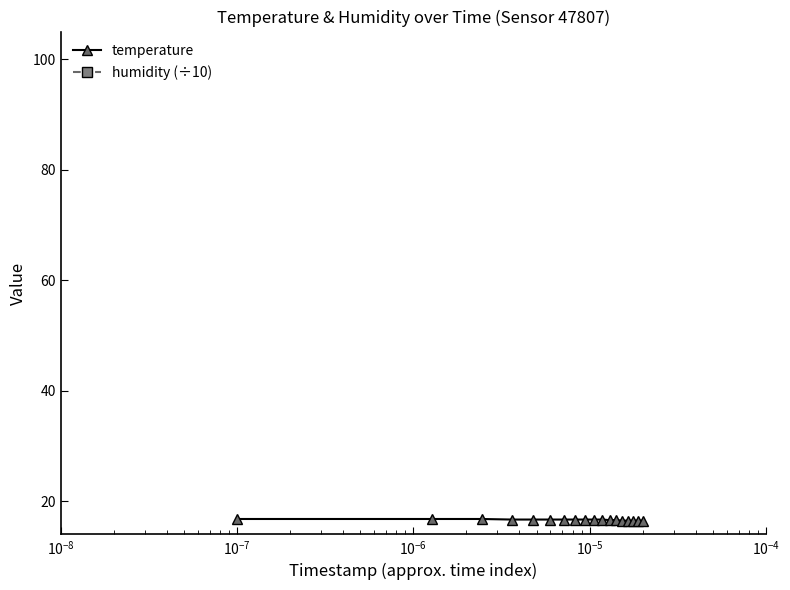

True or false: humidity (÷10) and temperature intersect in this chart.

False